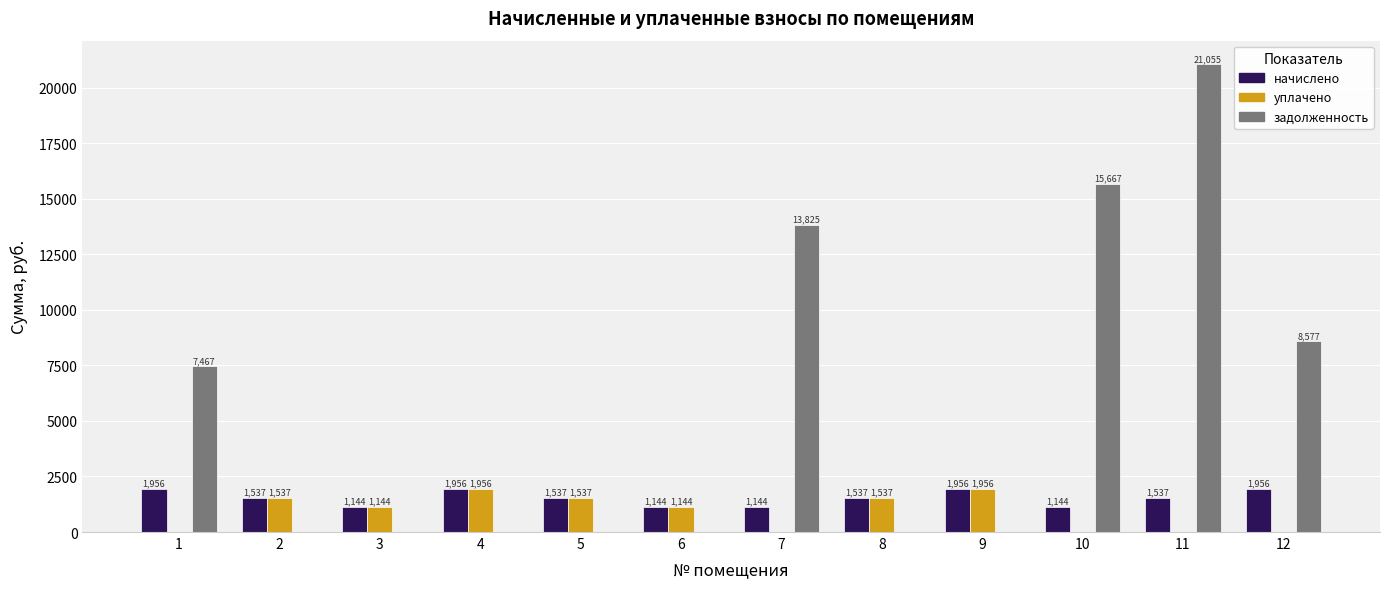

The value of уплачено at 5 is 1536.9. True or false?

True